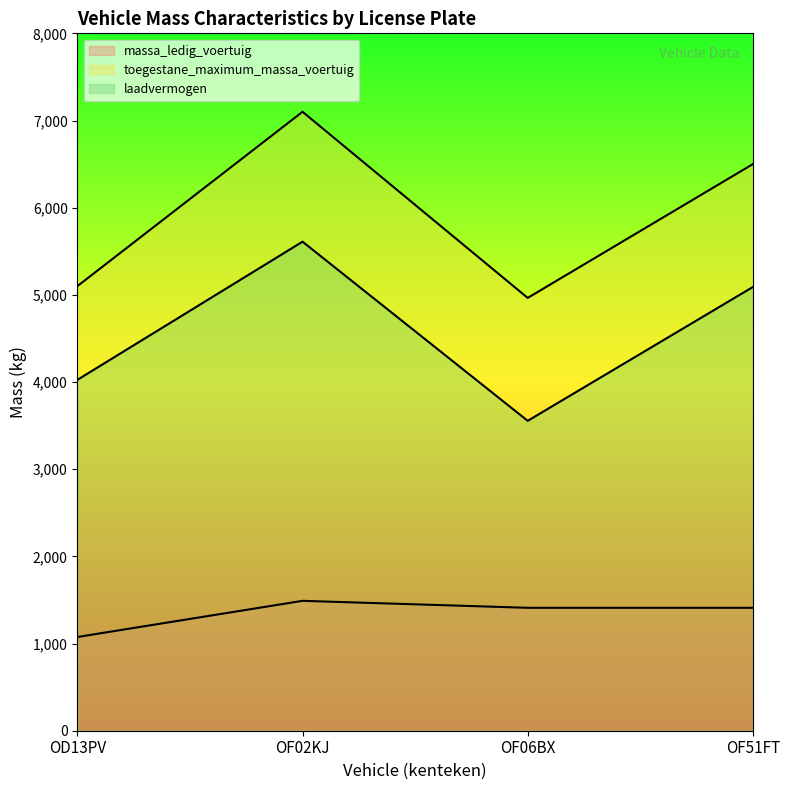

What is the difference between the laadvermogen values at OF02KJ and OD13PV?

1585